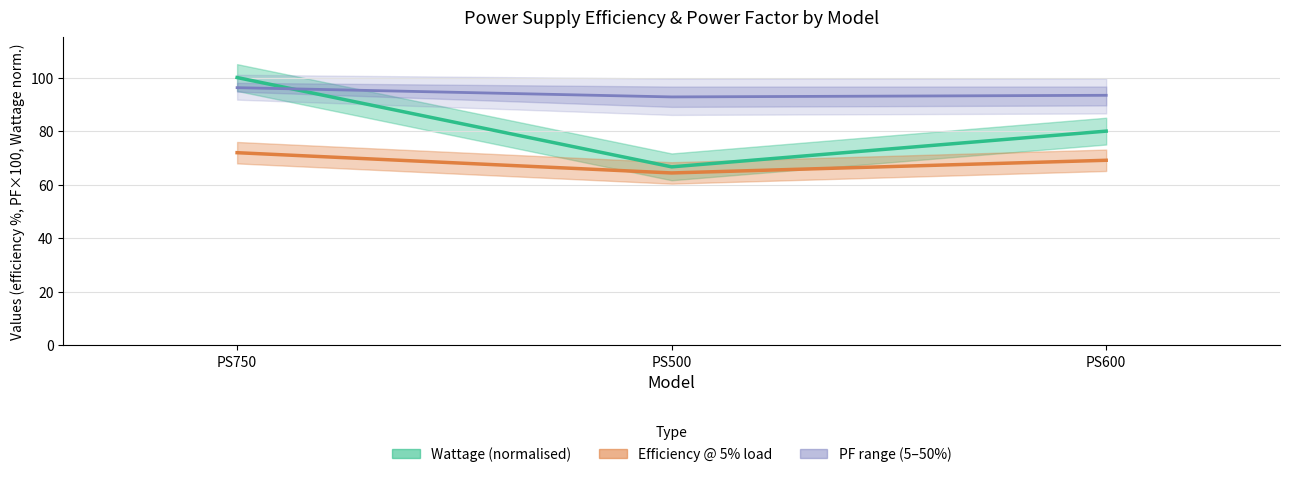

How many lines are shown in the chart?

3